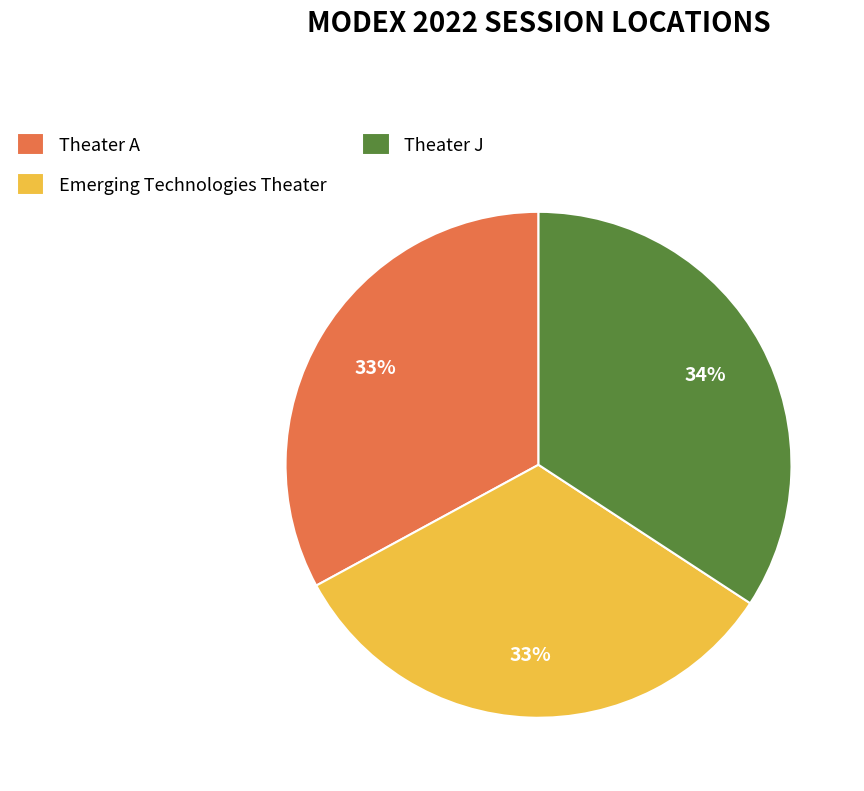

To the nearest percent, what percentage of the pie is Theater A?

33%